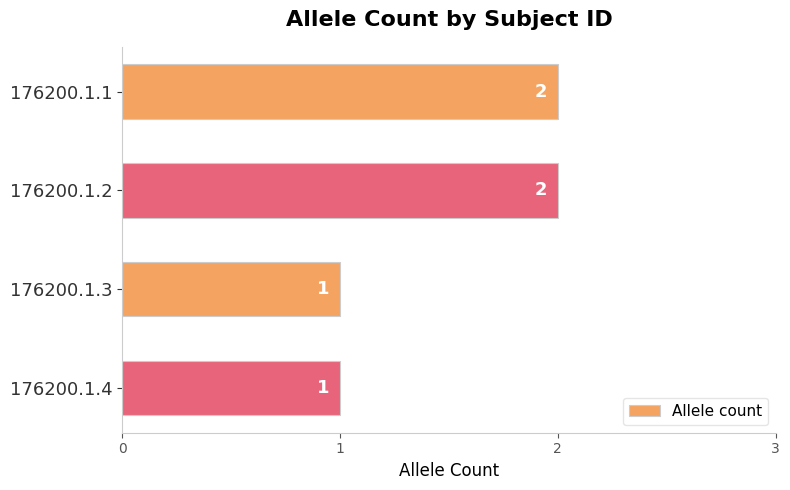

The value at 176200.1.3 is 1. True or false?

True